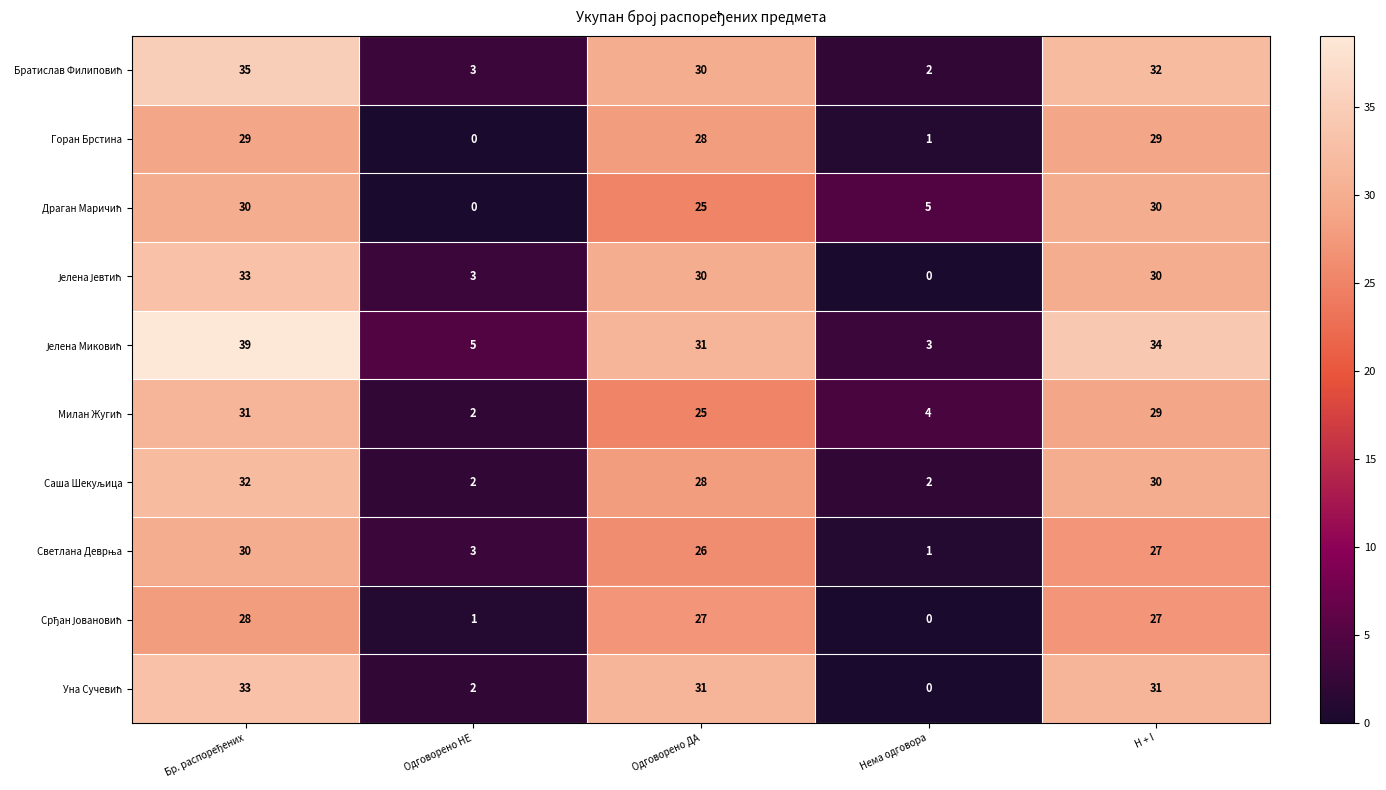

What is the difference between the highest and lowest values at H + I?

7